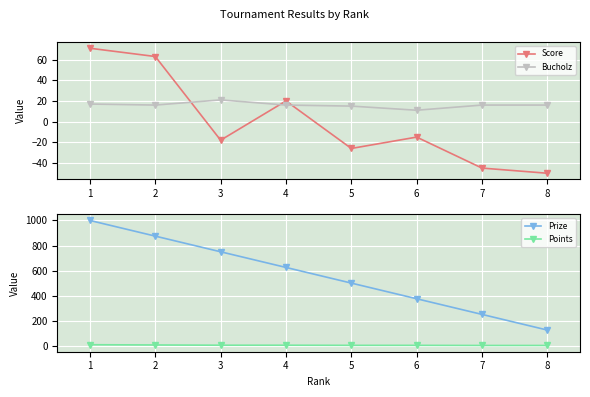

How many times do Points and Score cross each other?

3